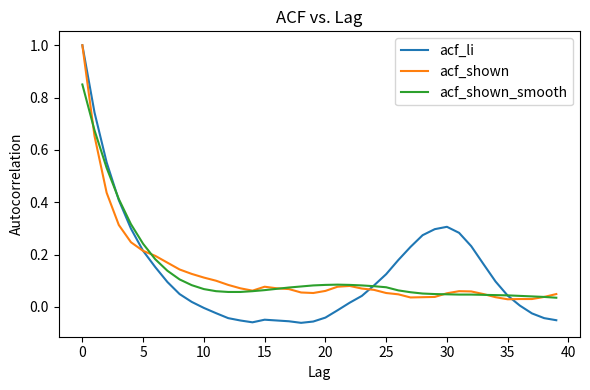

Which series has the largest range (max minus min)?

acf_li